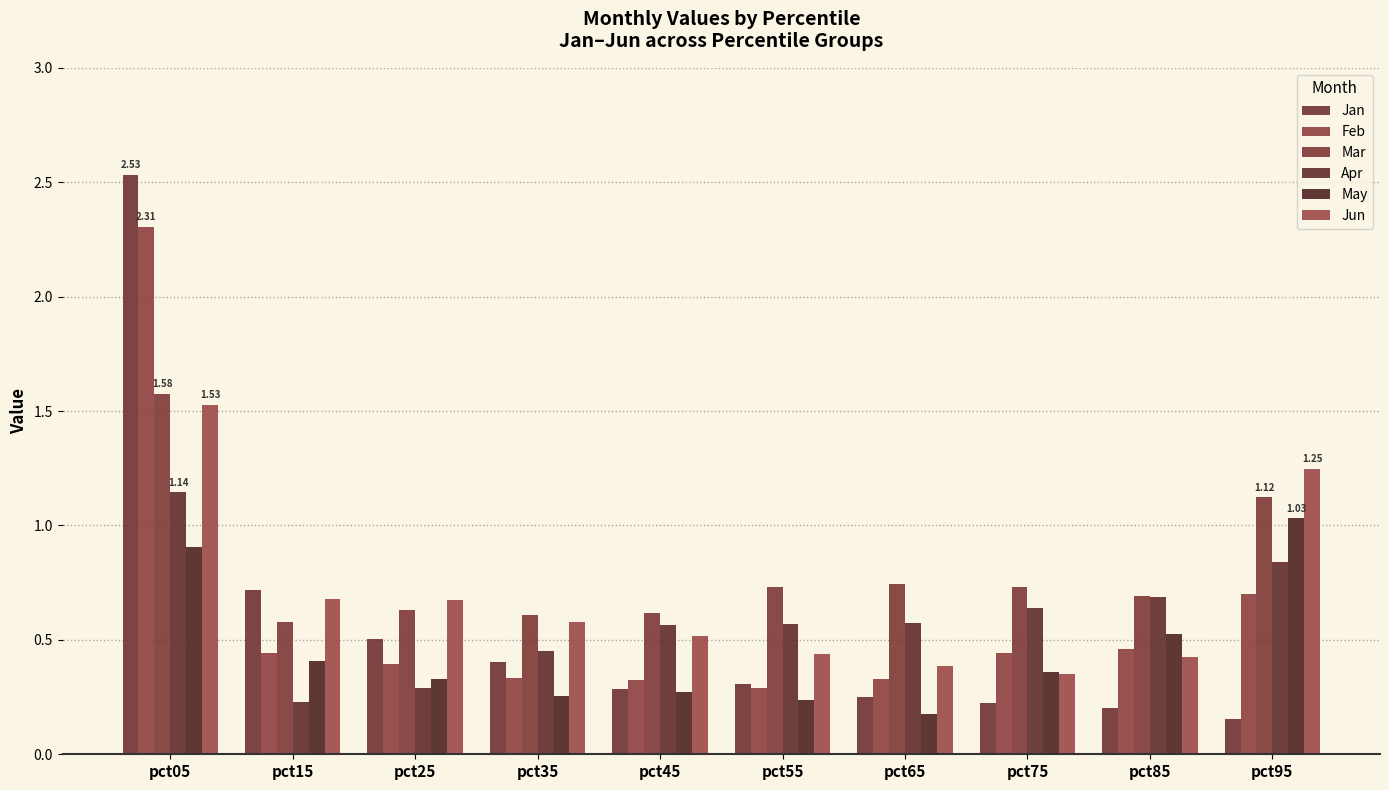

List the series in order of their peak value, lowest first.

May, Apr, Jun, Mar, Feb, Jan